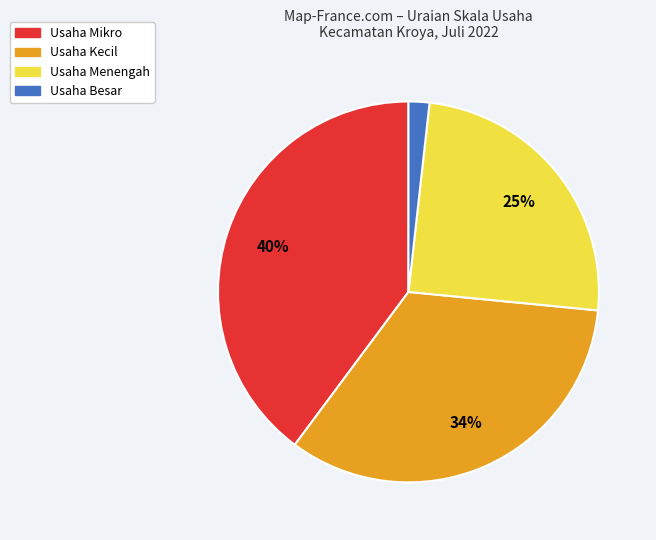

Does any single category account for the majority?

No